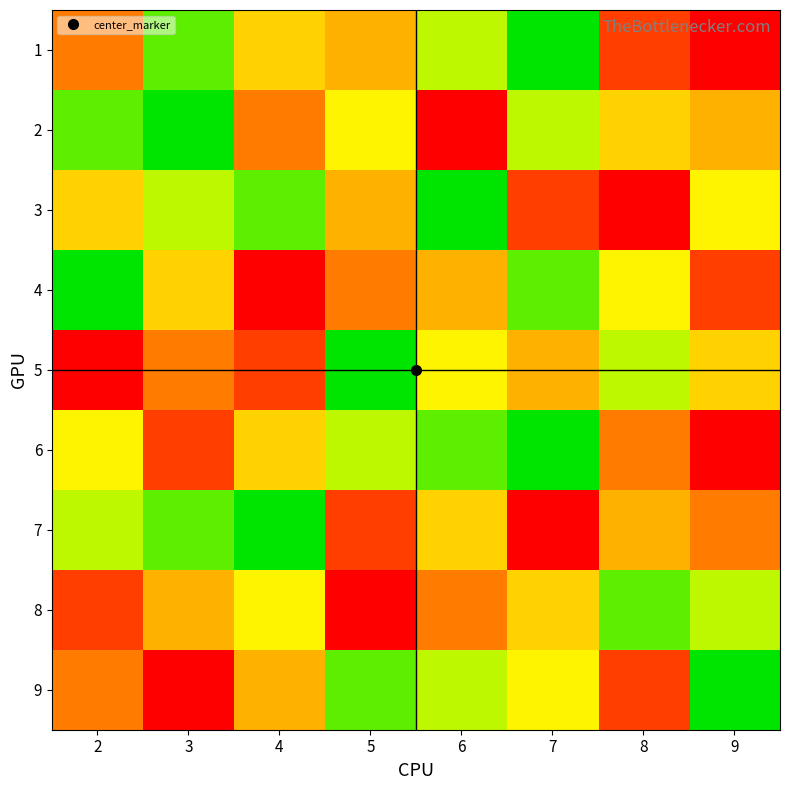

Reading right to left, list all the values displayed in this chart.

1: 9=1	8=2	7=9	6=7	5=4	4=5	3=8	2=3
2: 9=4	8=5	7=7	6=1	5=6	4=3	3=9	2=8
3: 9=6	8=1	7=2	6=9	5=4	4=8	3=7	2=5
4: 9=2	8=6	7=8	6=4	5=3	4=1	3=5	2=9
5: 9=5	8=7	7=4	6=6	5=9	4=2	3=3	2=1
6: 9=1	8=3	7=9	6=8	5=7	4=5	3=2	2=6
7: 9=3	8=4	7=1	6=5	5=2	4=9	3=8	2=7
8: 9=7	8=8	7=5	6=3	5=1	4=6	3=4	2=2
9: 9=9	8=2	7=6	6=7	5=8	4=4	3=1	2=3